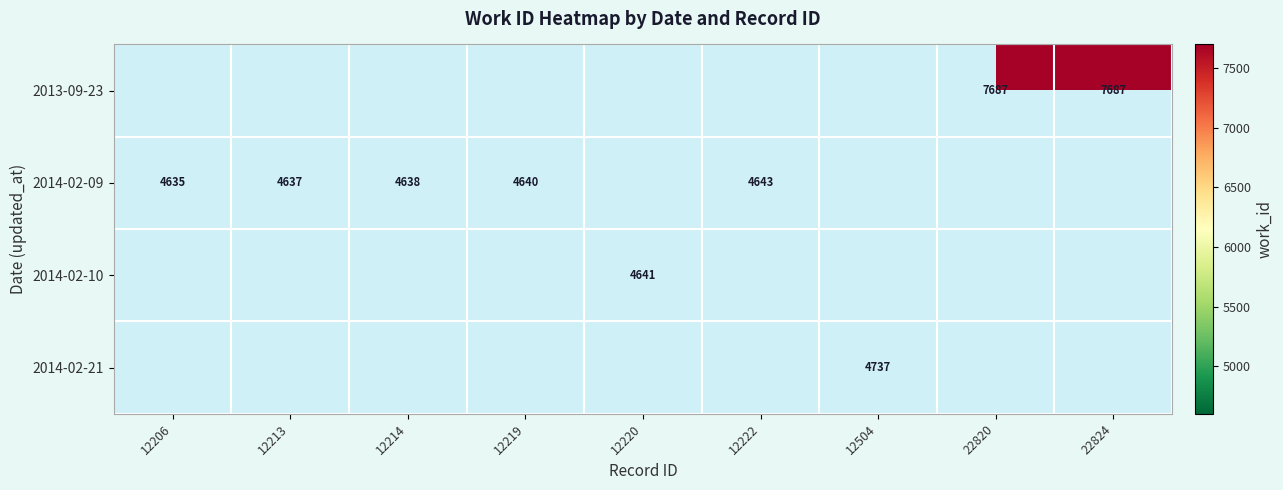

The 2014-02-09 series shows 4637 at 12213. True or false?

True